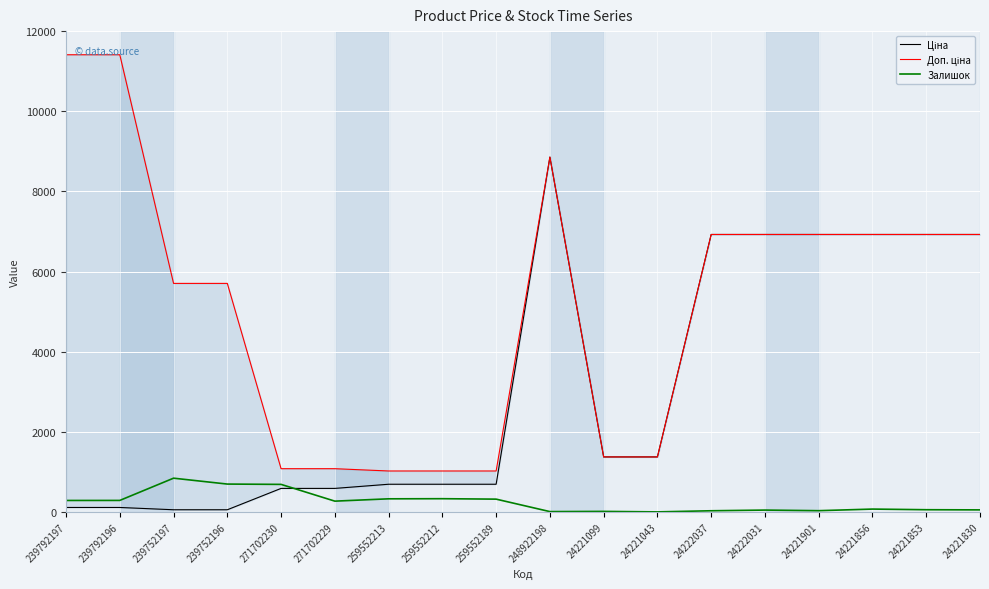

Reading left to right, list all the values displayed in this chart.

Ціна: 114.1	114.1	57.0	57.0	589.9	589.9	693.7	693.7	693.7	8856.7	1375.4	1375.4	6925.7	6925.7	6925.7	6925.7	6925.7	6925.7
Доп. ціна: 11410.0	11410.0	5705.0	5705.0	1081.7	1081.7	1024.6	1024.6	1024.6	8856.7	1375.0	1375.0	6925.7	6925.7	6925.7	6925.7	6925.7	6925.7
Залишок: 289.0	290.0	845.0	698.0	690.0	272.0	330.0	333.0	322.0	11.0	16.0	4.0	32.0	49.0	34.0	74.0	58.0	54.0